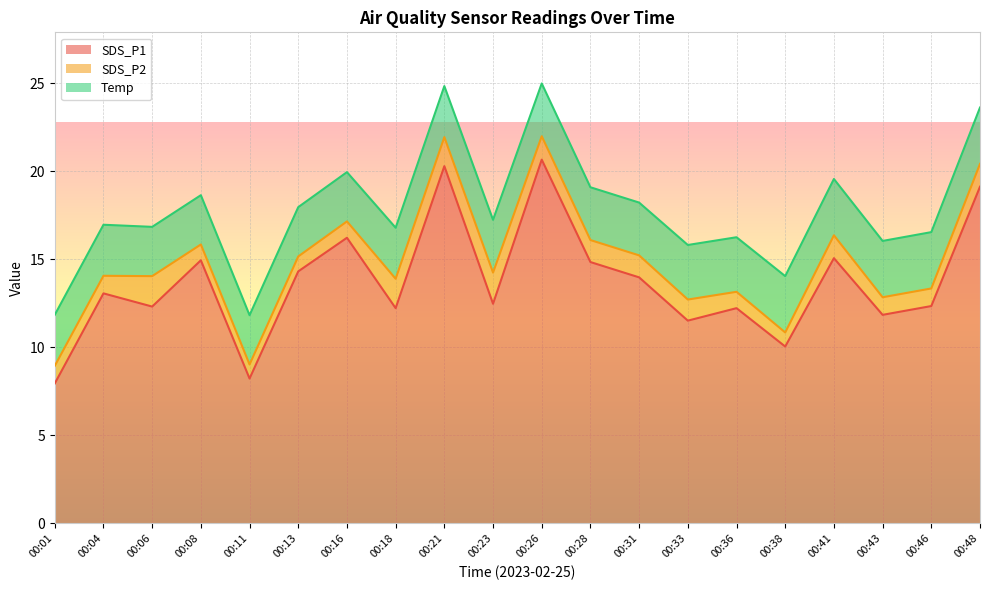

What is the difference between the highest and lowest values at 00:38?

9.2